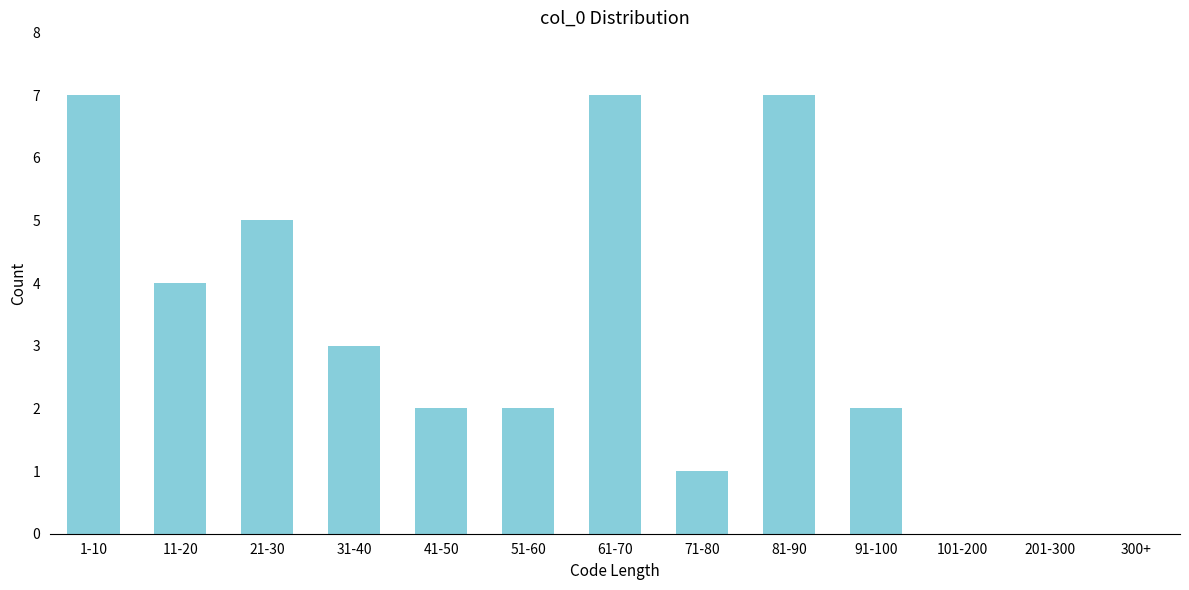

What is the sum of the values at 61-70 and 31-40?

10